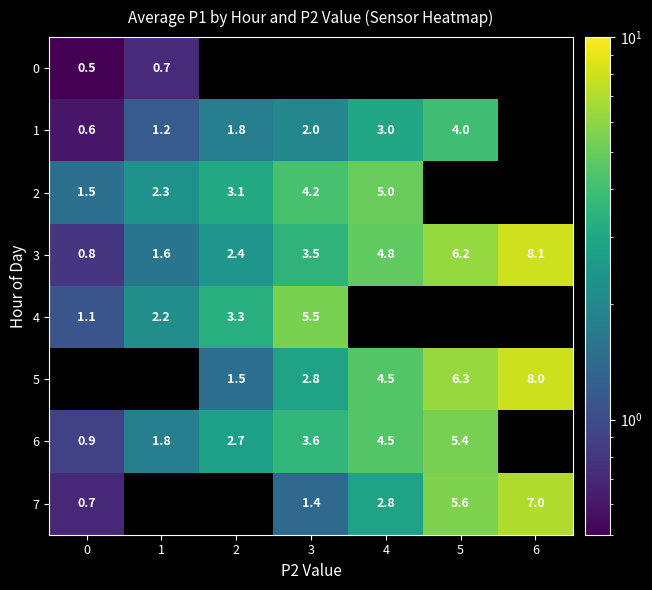

Is the value of 2 at 4 greater than the value of 7 at 4?

Yes